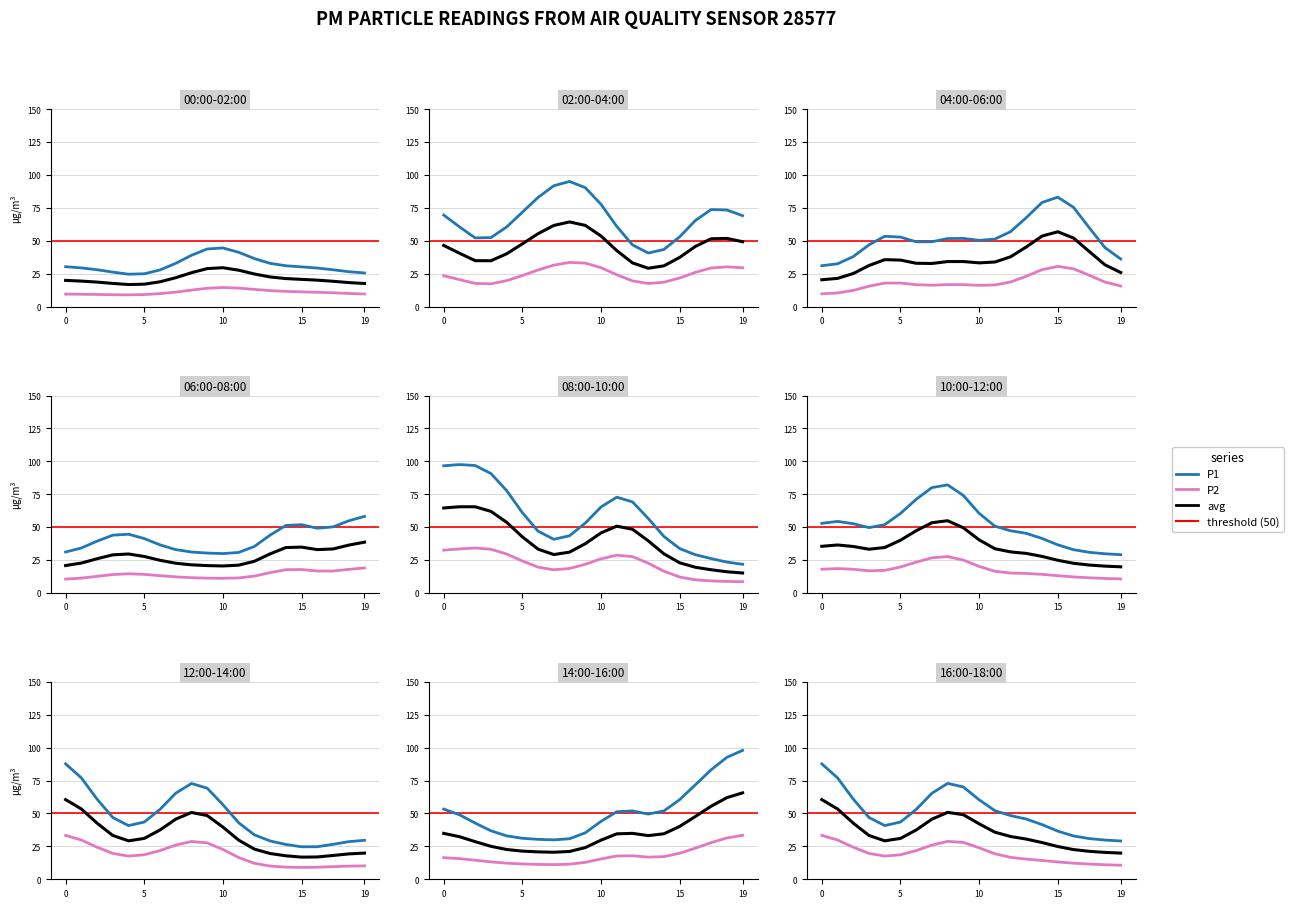

Does the chart display data point markers on the line(s)?

No